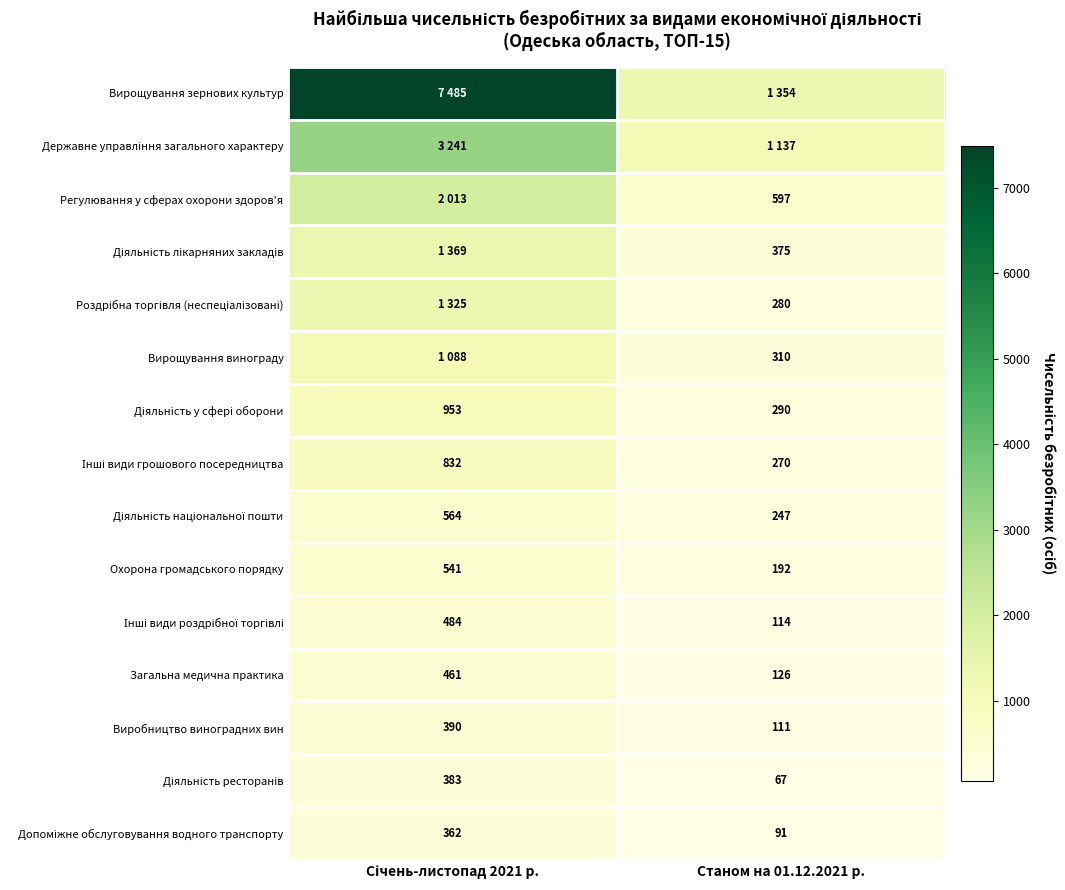

What is the average value of the Загальна медична практика series?

294